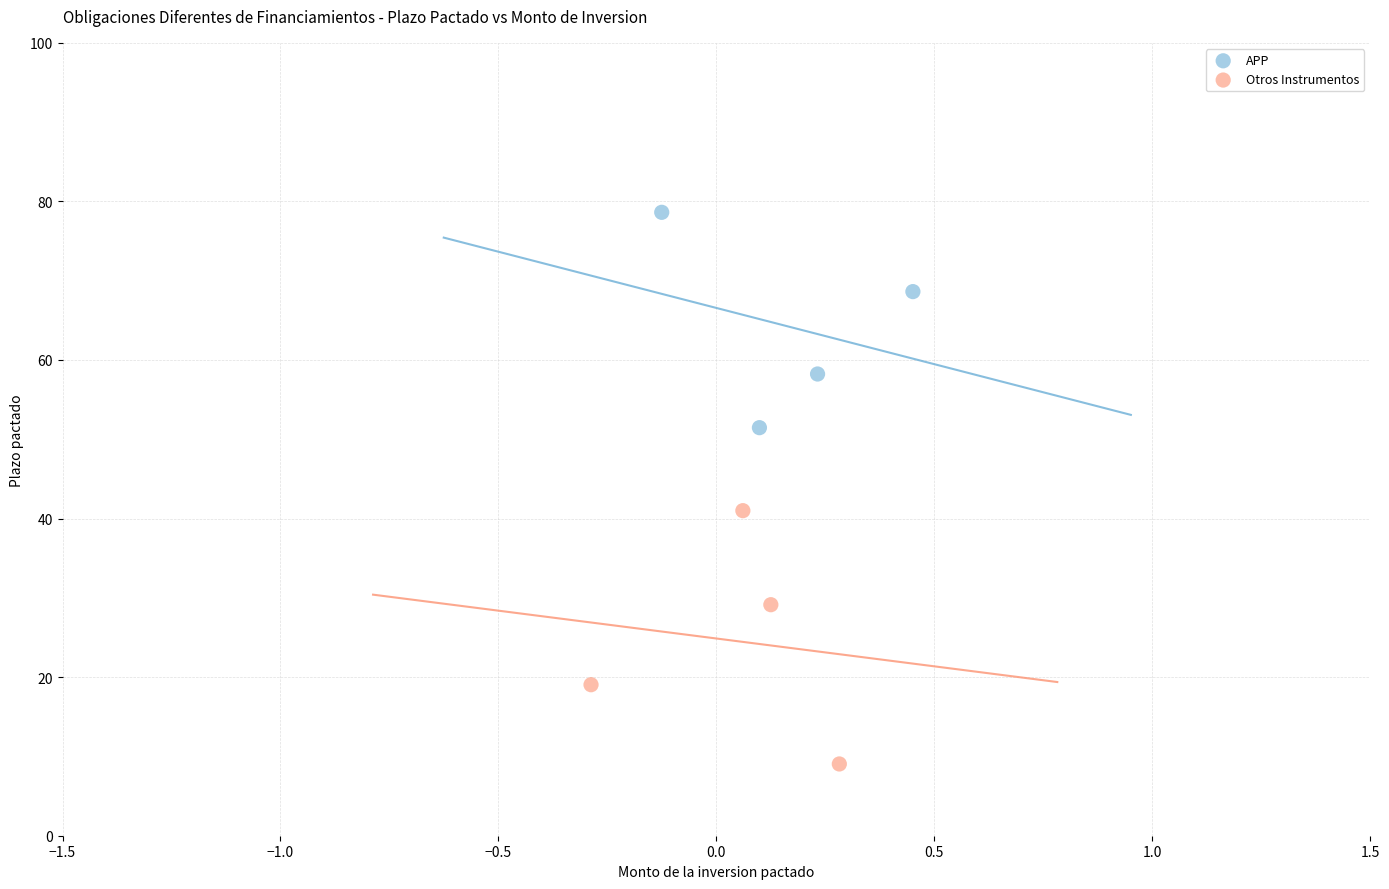

Which series has the largest Y range (max minus min)?

Otros Instrumentos